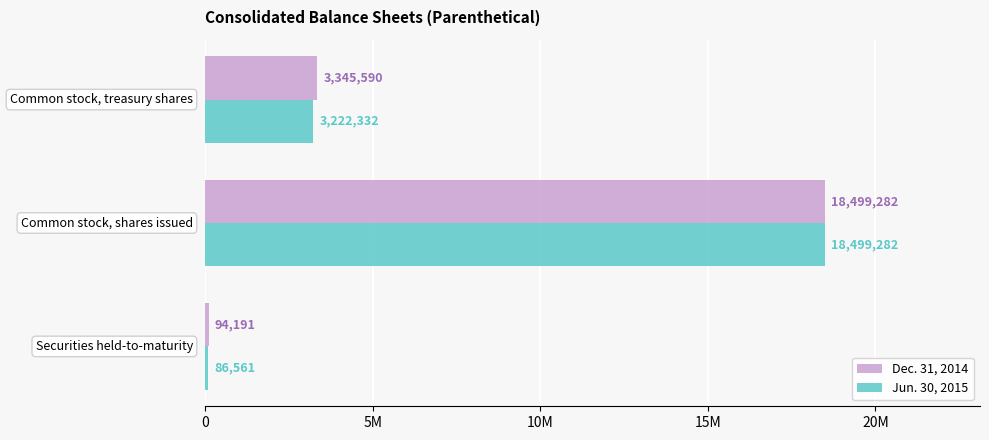

What are all the series names shown in the legend?

Dec. 31, 2014, Jun. 30, 2015